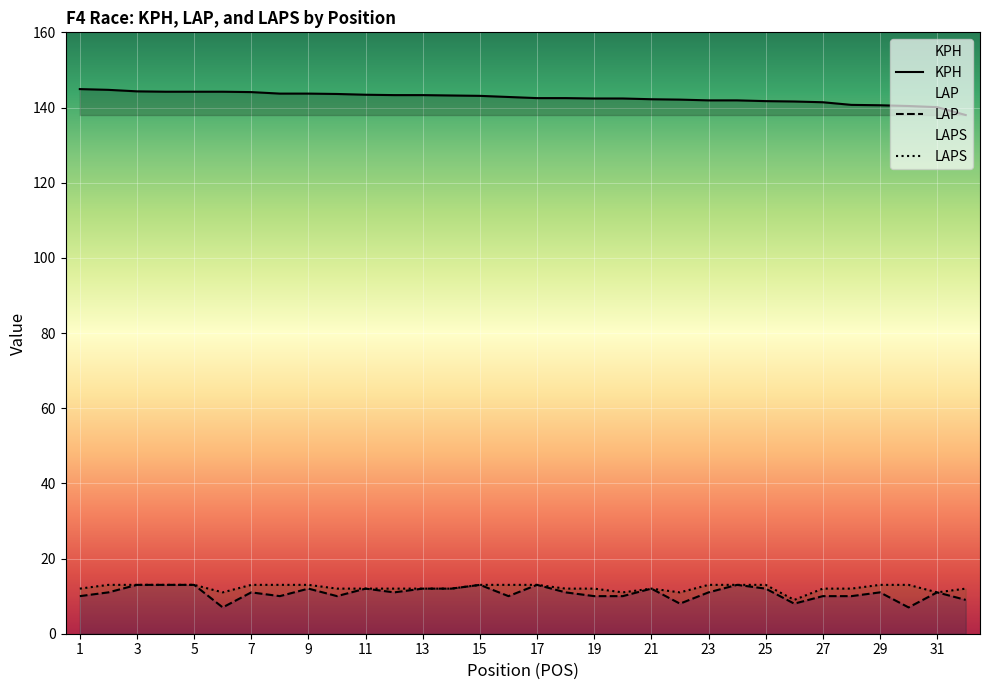

What is the value of the KPH point at the 10th from the left?

143.6